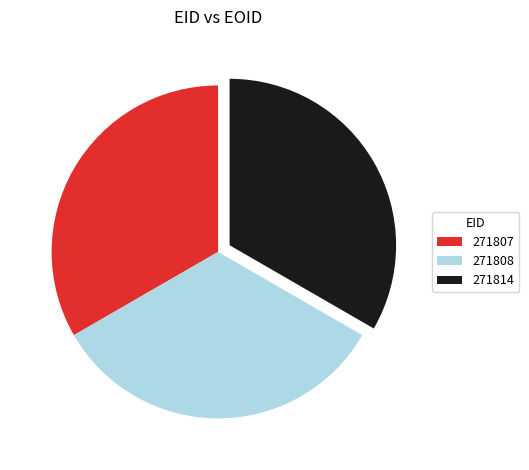

Is it true that 271814 is 33% of the pie?

True